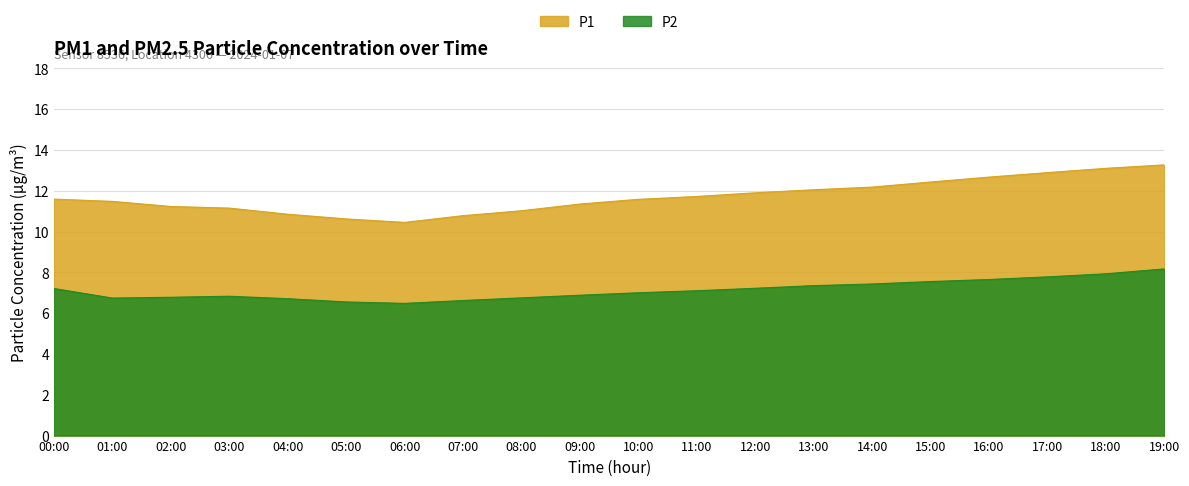

Between 05:00 and 09:00, which series saw the biggest shift?

P1